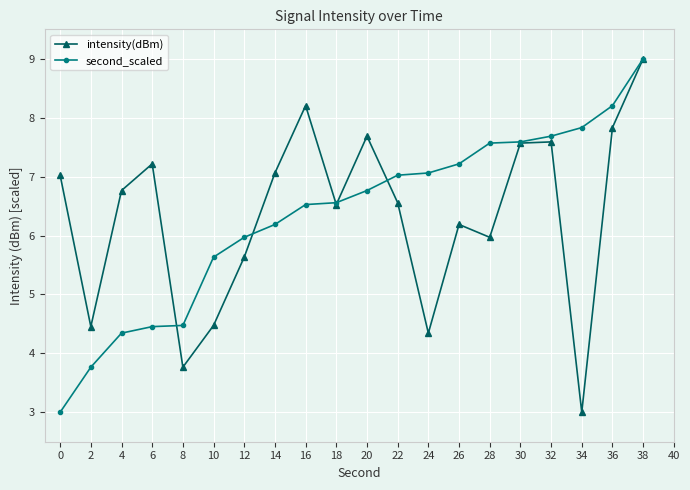

Where do second_scaled and intensity(dBm) first cross each other?

6 and 8